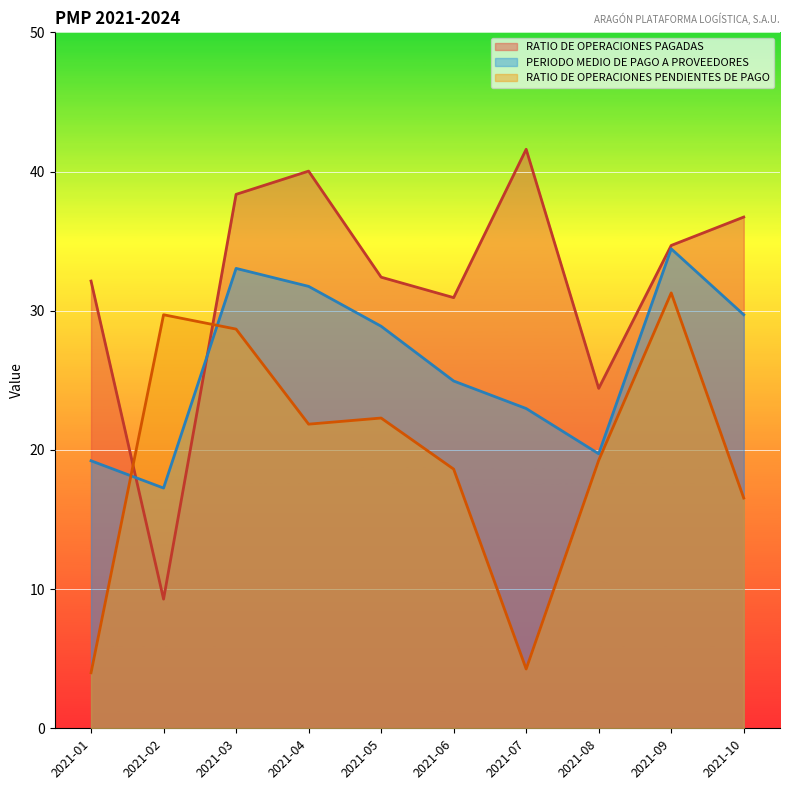

After their last crossing, which series has the higher values: PERIODO MEDIO DE PAGO A PROVEEDORES or RATIO DE OPERACIONES PAGADAS?

RATIO DE OPERACIONES PAGADAS